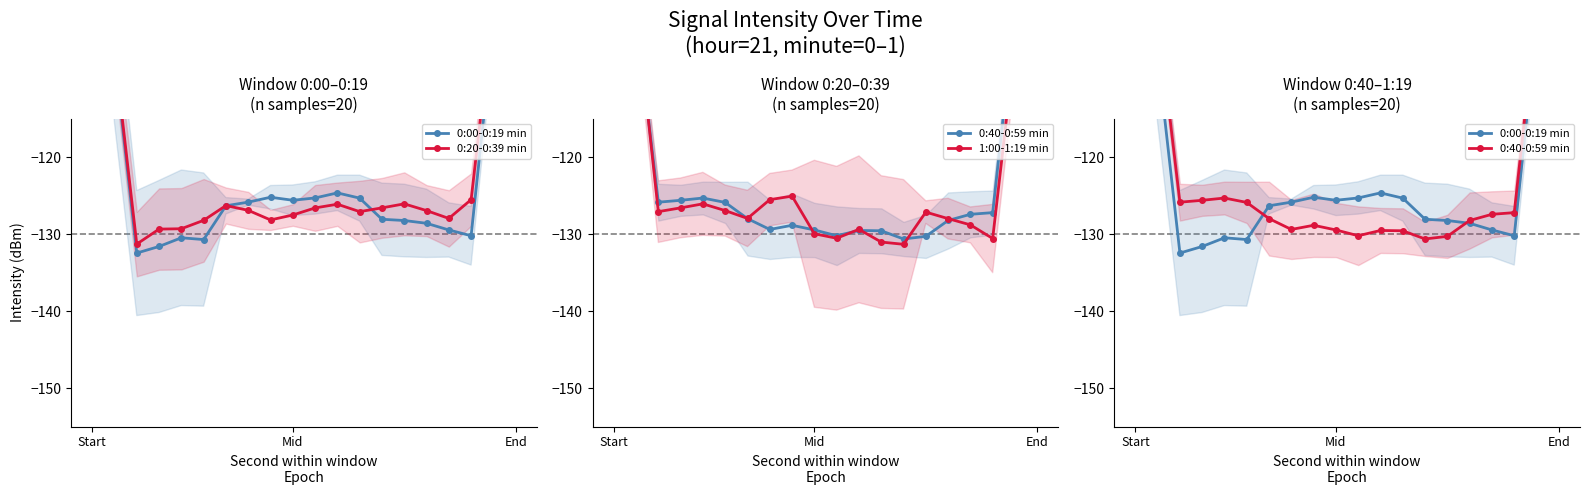

What is the difference between the second highest and minimum values in the 0:00-0:19 min series?

55.2